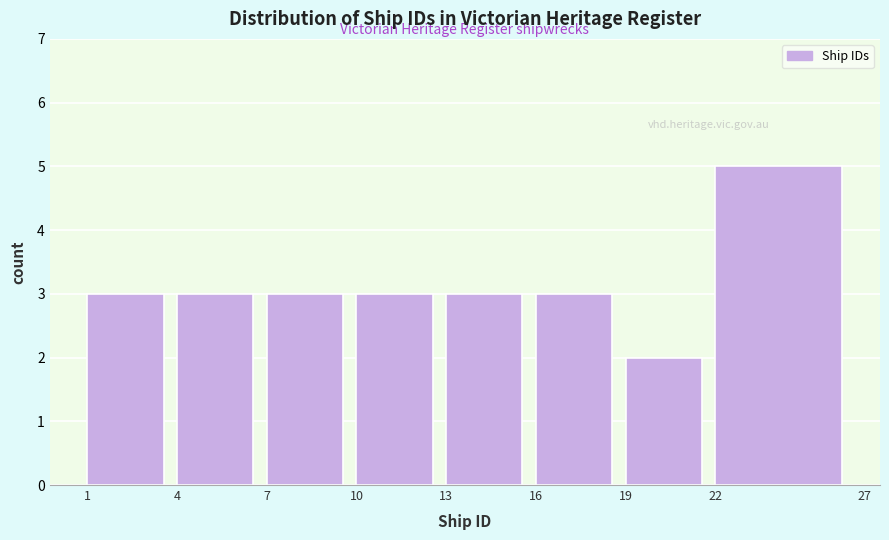

Reading left to right, transcribe this chart: for each bar, give the range it covers on the x-axis and its height. The values are not printed on the chart, so give them approximately, as read against the axis.

1 to 4: 3
4 to 7: 3
7 to 10: 3
10 to 13: 3
13 to 16: 3
16 to 19: 3
19 to 22: 2
22 to 27: 5